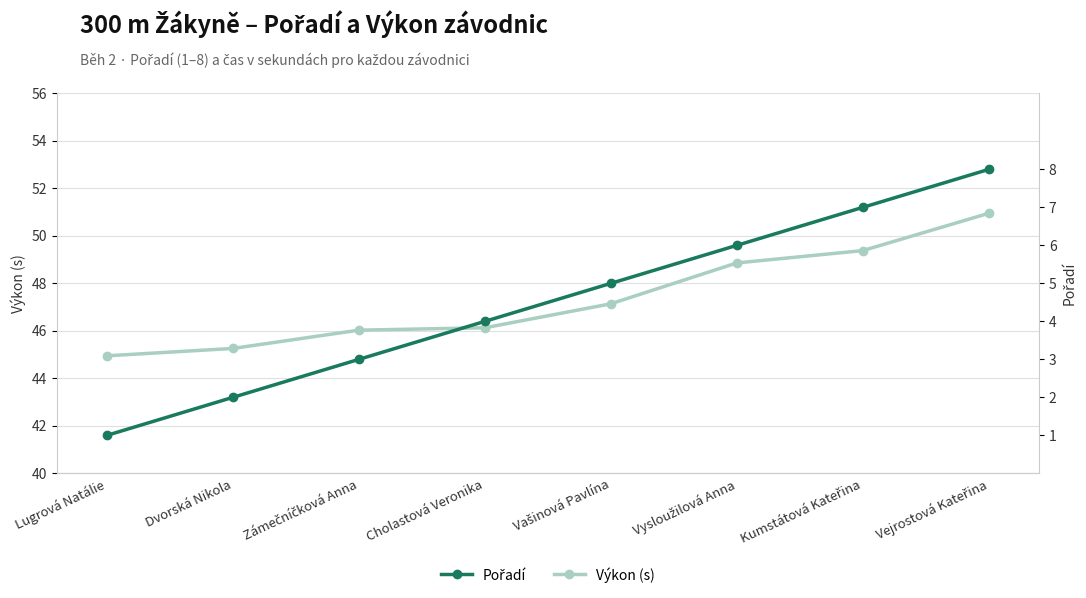

At which category is the sum across all series the highest?

Vejrostová Kateřina